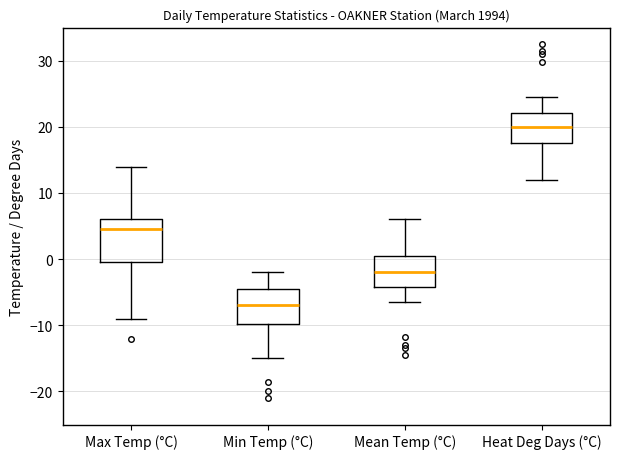

Where does the lower whisker of the box for Mean Temp (°C) end on the y-axis? The values are not printed on the chart, so give them approximately, as read against the axis.

-6